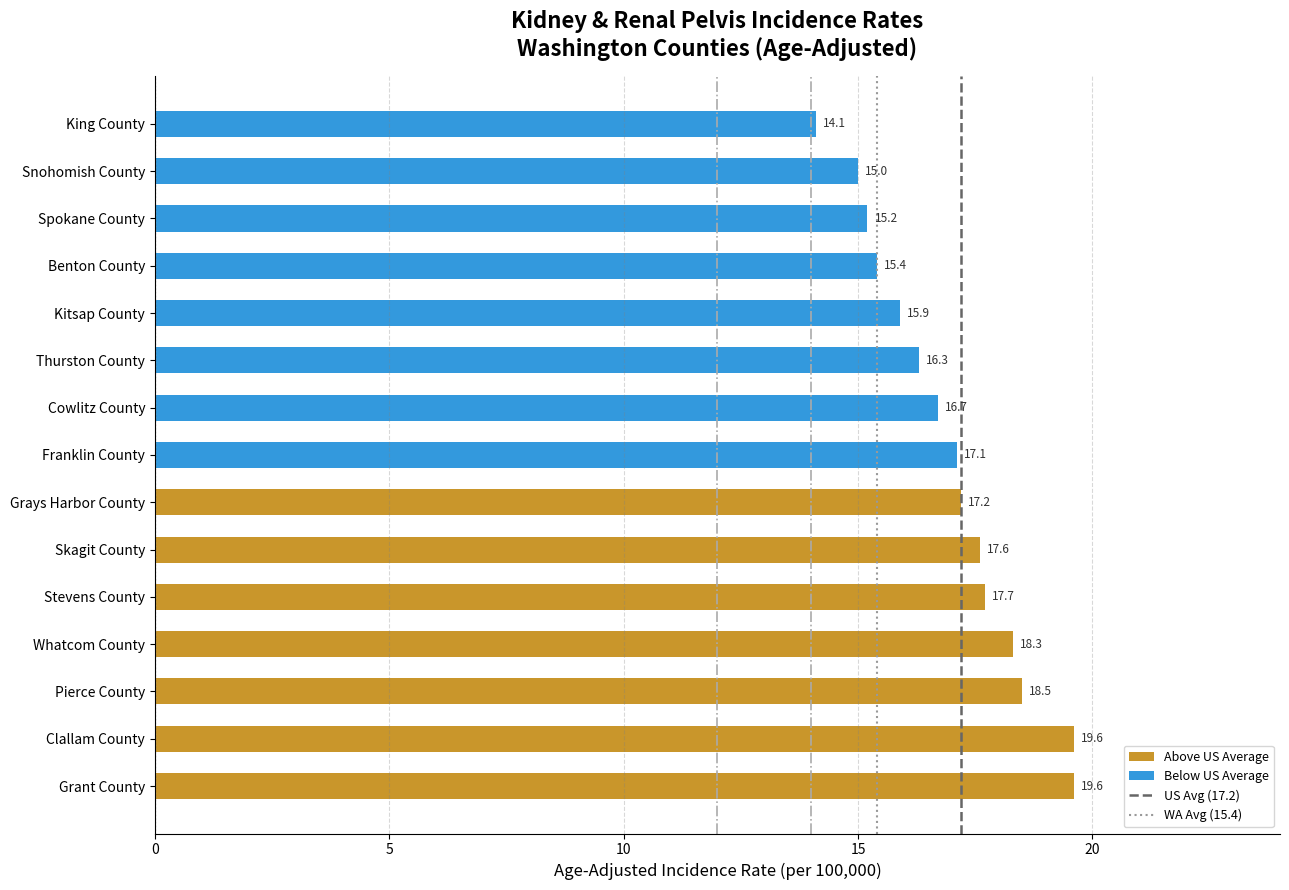

What is the change in value from Stevens County to Kitsap County?

-1.8